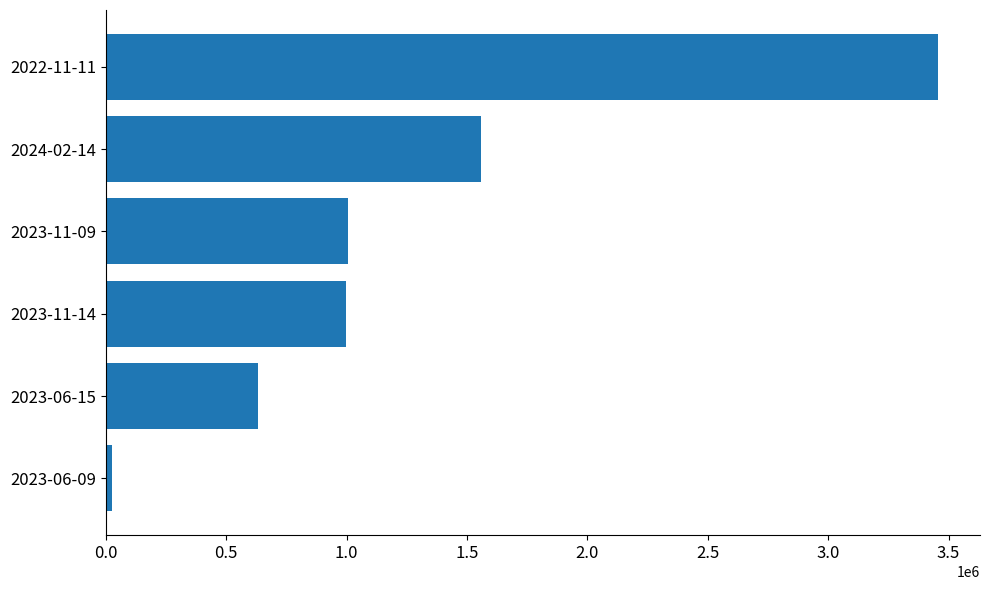

Where is the data nearest to the value 1742133?

2024-02-14